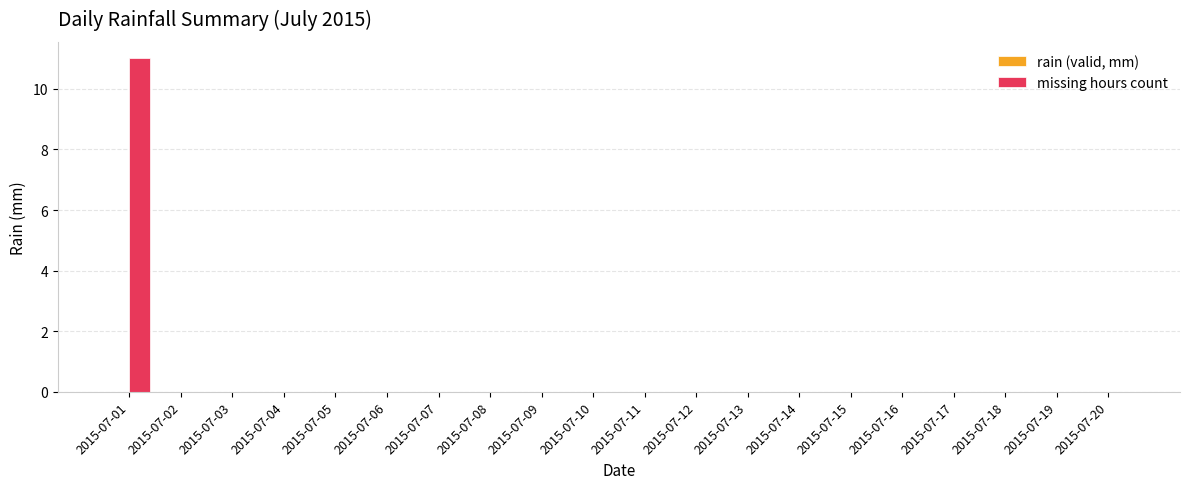

What is the sum of all values?

11